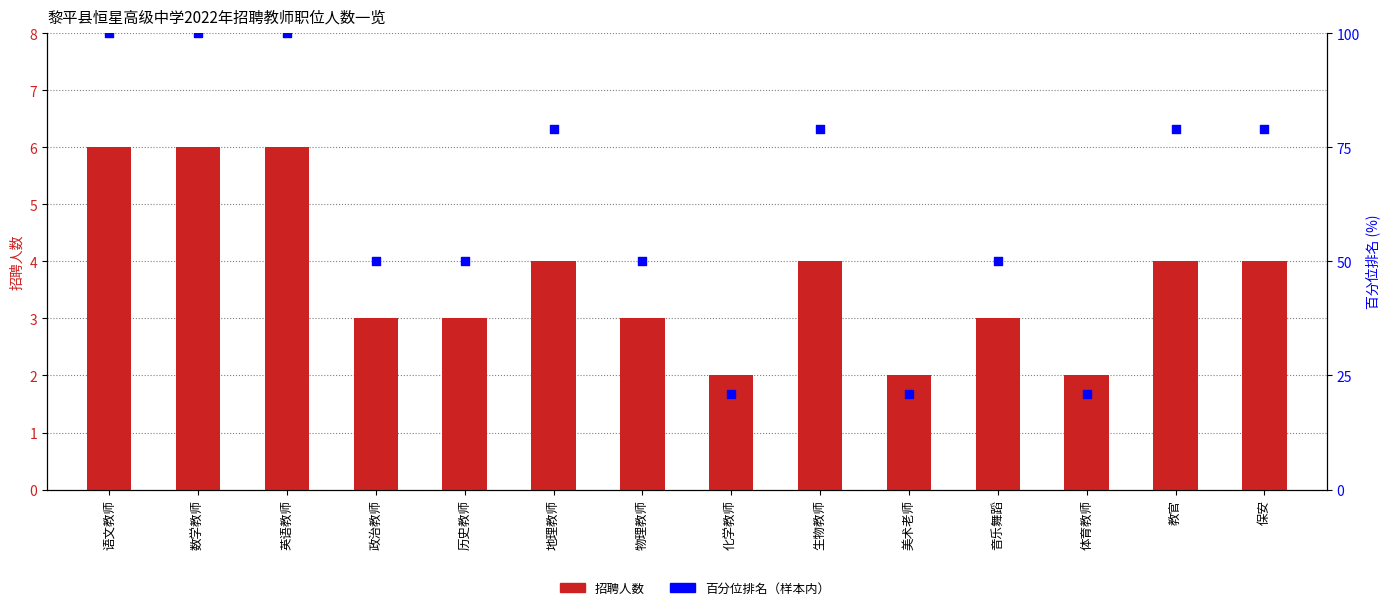

What are all the series names shown in the legend?

招聘人数, 百分位排名（样本内）